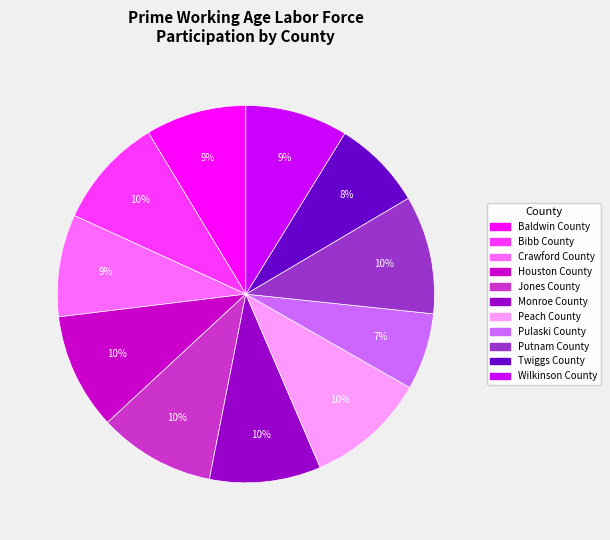

What is the smallest slice in the pie chart?

Pulaski County